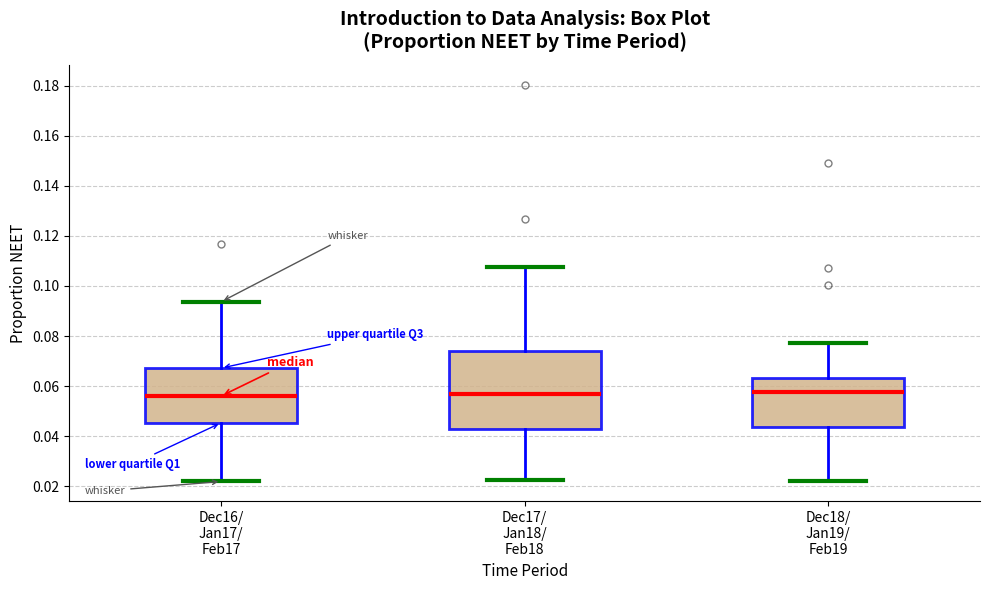

Which box is the tallest, from its lower edge to its upper edge?

Dec17/ Jan18/ Feb18